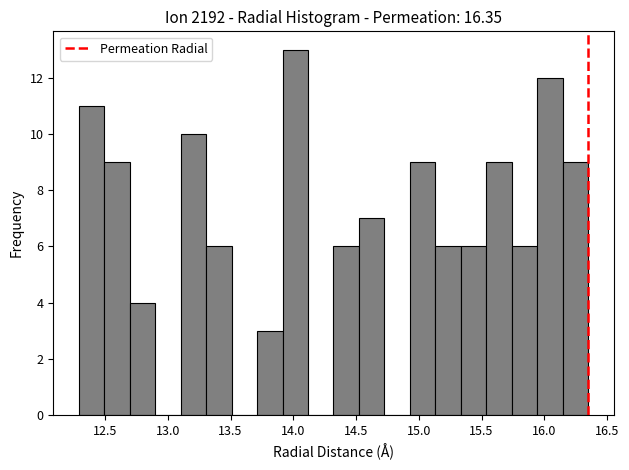

Reading left to right, transcribe this chart: for each bar, give the range it covers on the x-axis and its height. Neither the bar edges nor the heights are printed on the chart, so give them approximately, as read against the axes.

12.30 to 12.50: 11
12.50 to 12.70: 9
12.70 to 12.90: 4
12.90 to 13.10: 0
13.10 to 13.30: 10
13.30 to 13.50: 6
13.50 to 13.70: 0
13.70 to 13.90: 3
13.90 to 14.10: 13
14.10 to 14.30: 0
14.30 to 14.50: 6
14.50 to 14.75: 7
14.75 to 14.95: 0
14.95 to 15.15: 9
15.15 to 15.35: 6
15.35 to 15.55: 6
15.55 to 15.75: 9
15.75 to 15.95: 6
15.95 to 16.15: 12
16.15 to 16.35: 9